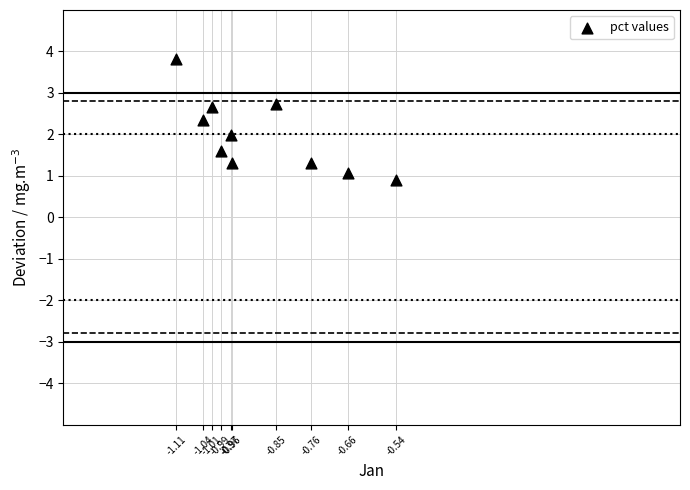

What is the average Y value?

2.0